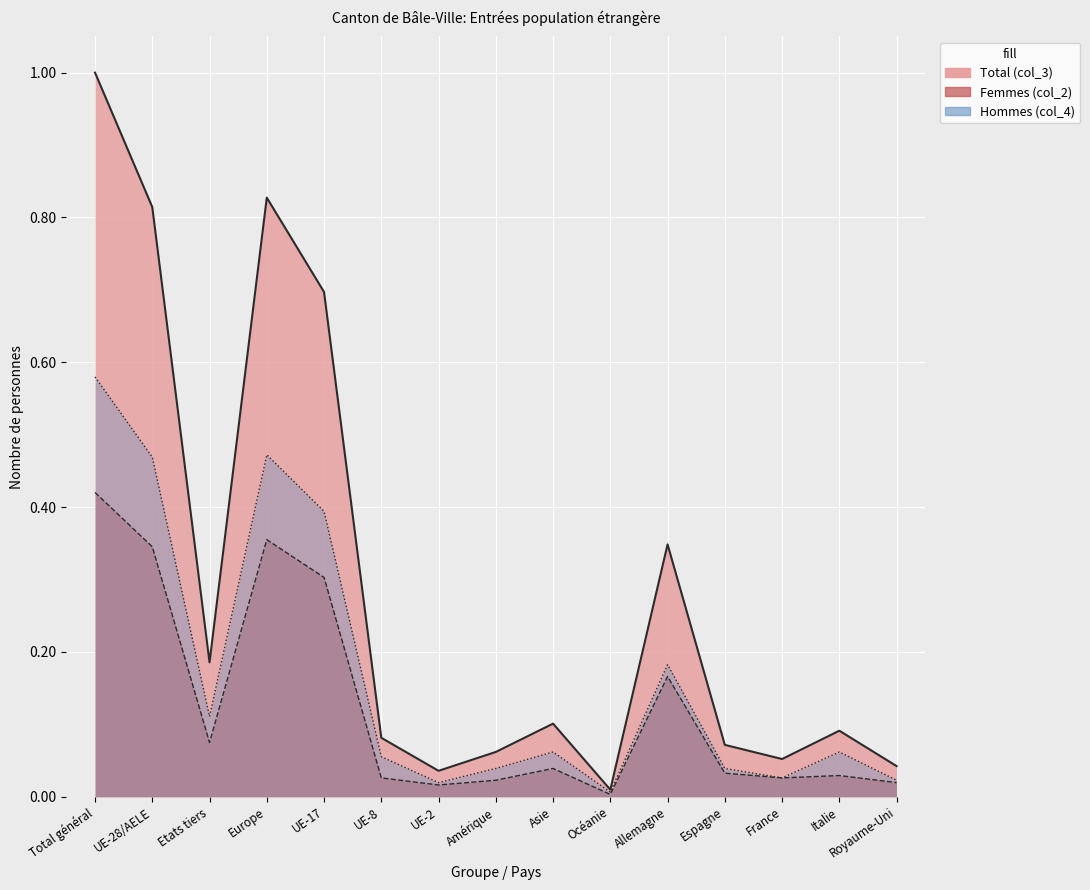

What is the sum of all Total (col_3) values?

4.4